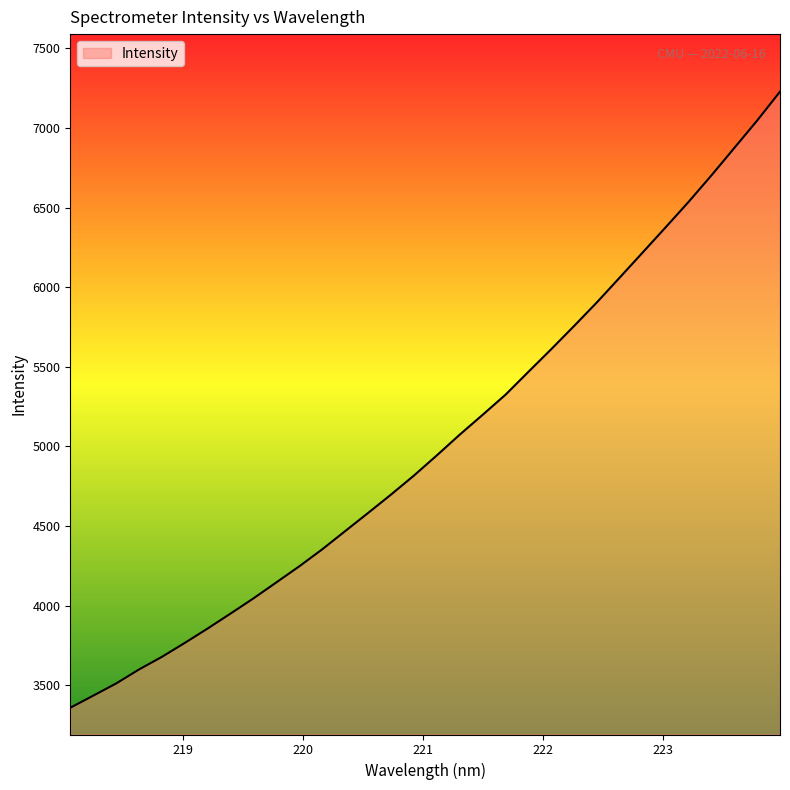

What is the average value?

5026.6